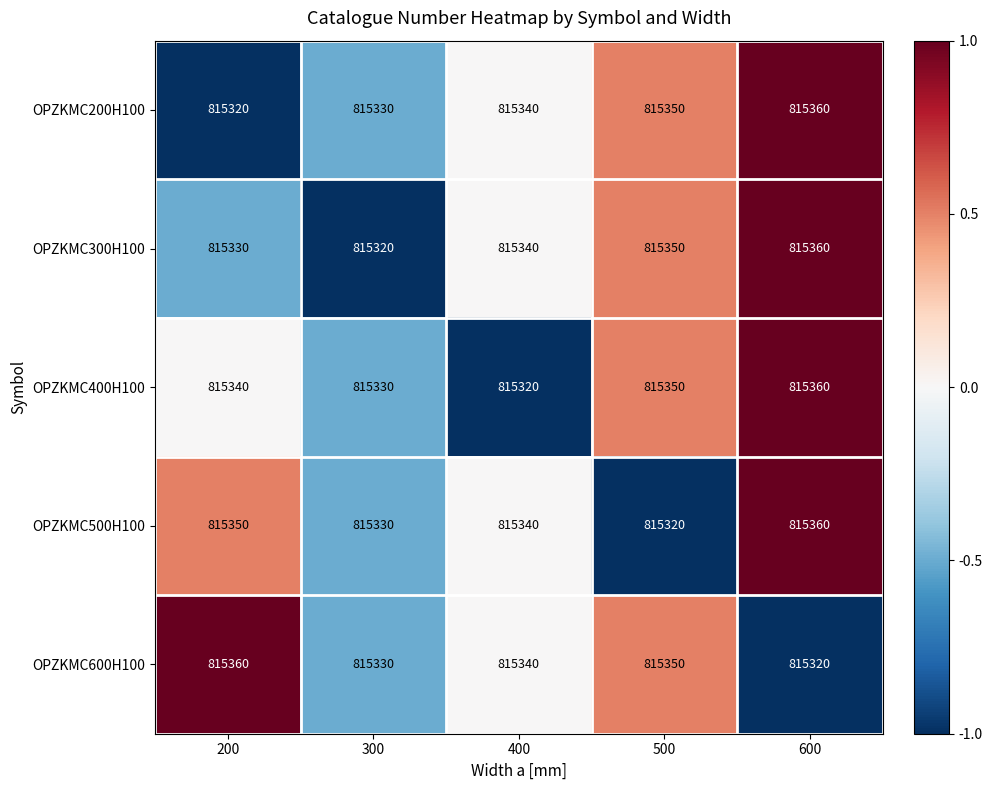

What is the average value of the OPZKMC300H100 series?

815340